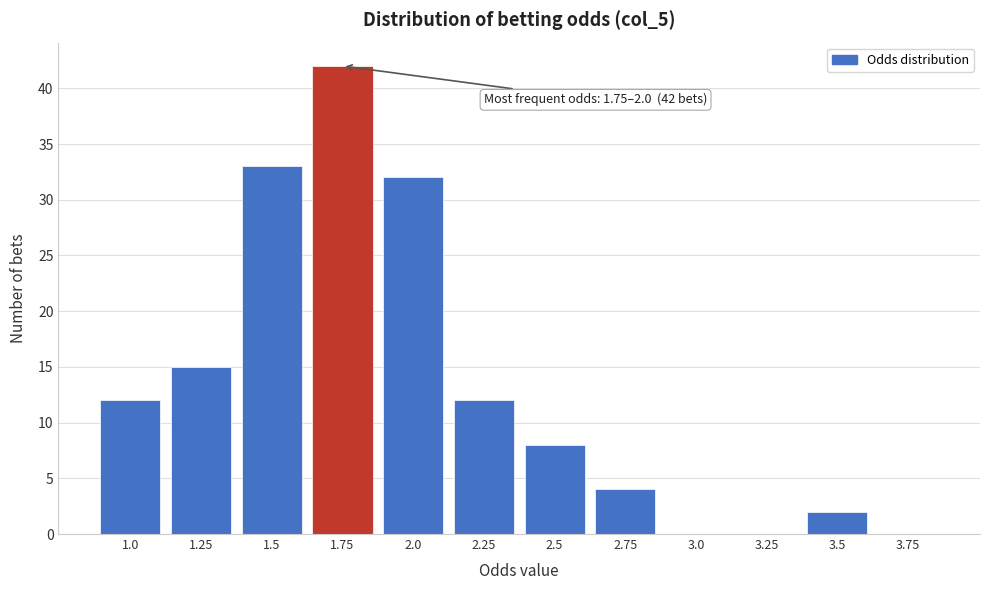

Reading left to right, extract all data points from this chart.

1.0=12	1.25=15	1.5=33	1.75=42	2.0=32	2.25=12	2.5=8	2.75=4	3.0=0	3.25=0	3.5=2	3.75=0